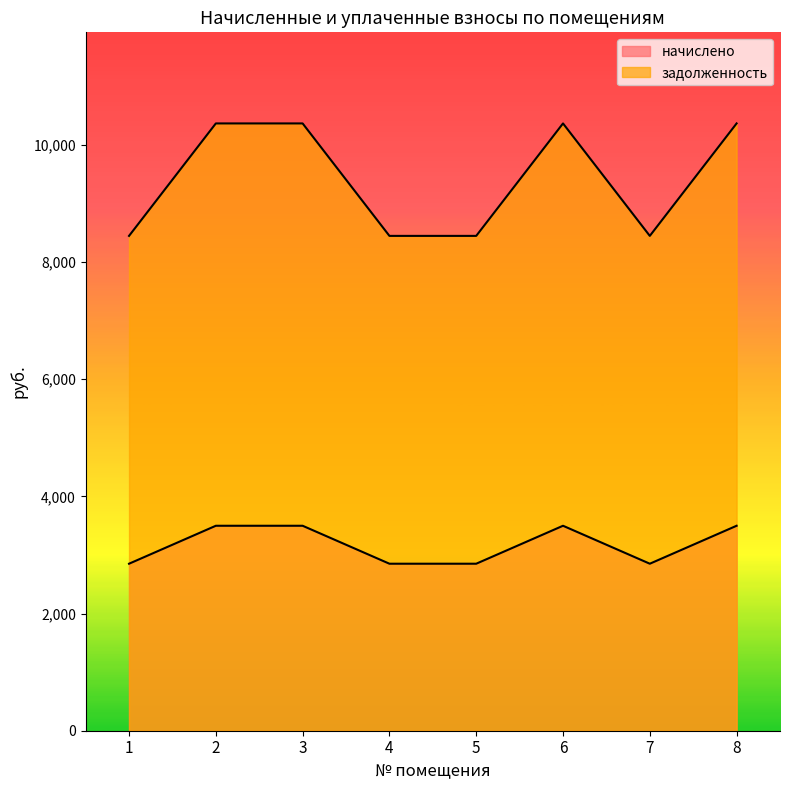

Reading right to left, transcribe all the data shown in this chart.

начислено: 3499.2	2851.2	3499.2	2851.2	2851.2	3499.2	3499.2	2851.2
задолженность: 10368.0	8448.0	10368.0	8448.0	8448.0	10368.0	10368.0	8448.0